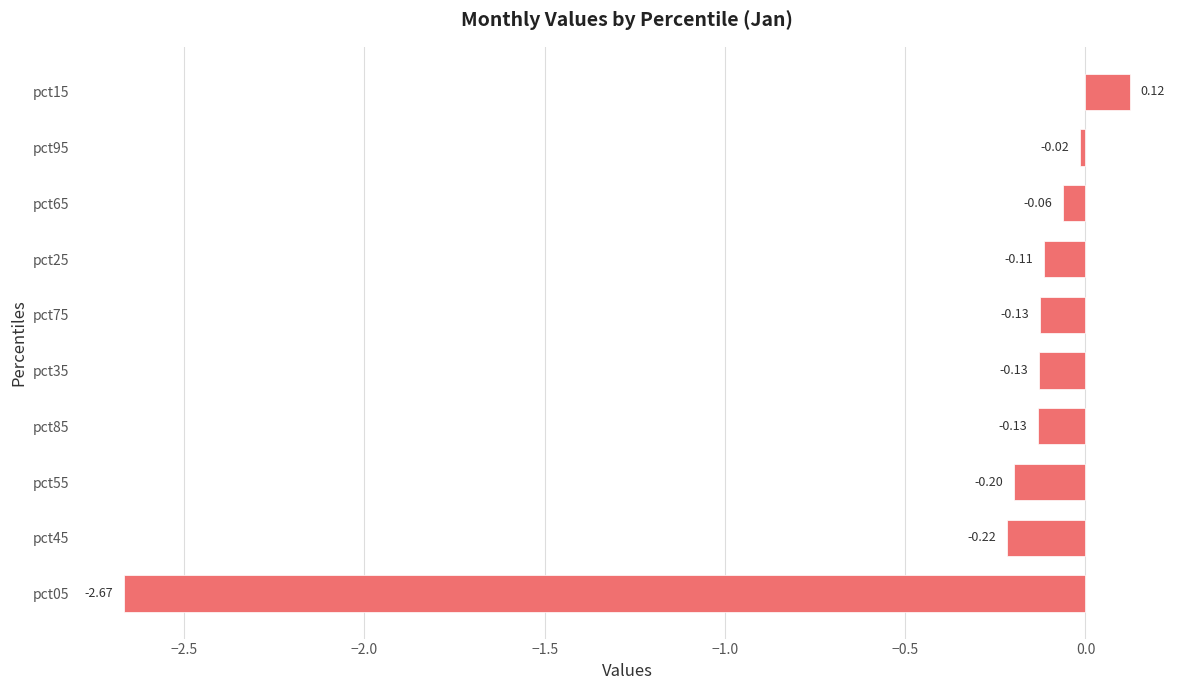

What is the difference between the maximum and minimum values?

2.8